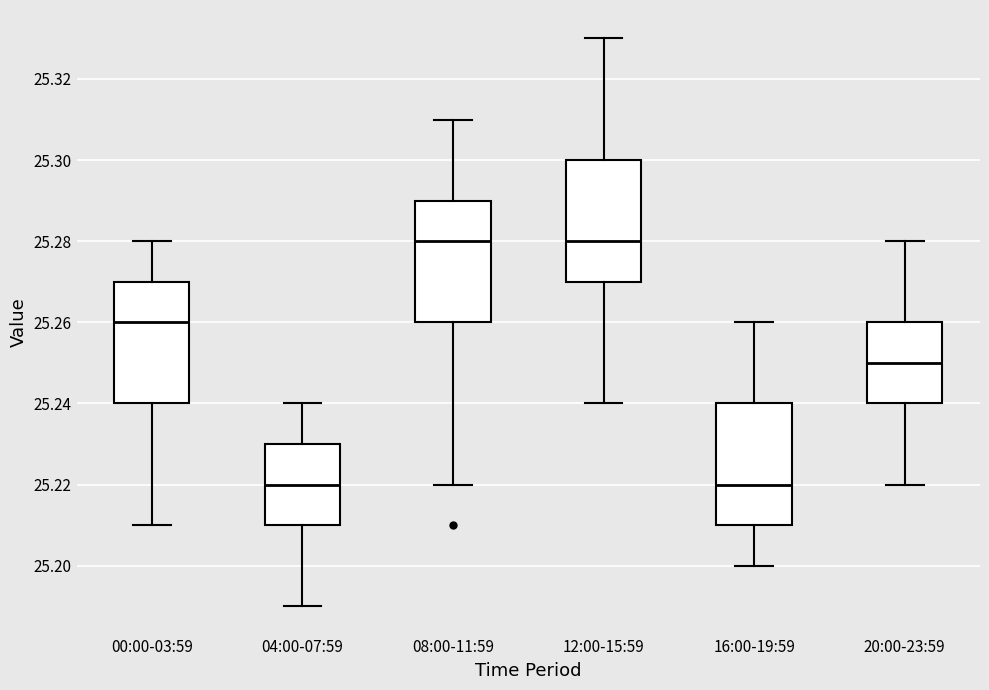

Reading left to right, read every box against the y-axis: the position of its median line, the range the box covers, and the ends of its whiskers. The values are not printed on the chart, so give them approximately, as read against the axis.

00:00-03:59: median 25.26, box 25.24 to 25.27, whiskers 25.21 to 25.28
04:00-07:59: median 25.22, box 25.21 to 25.23, whiskers 25.19 to 25.24
08:00-11:59: median 25.28, box 25.26 to 25.29, whiskers 25.22 to 25.31
12:00-15:59: median 25.28, box 25.27 to 25.30, whiskers 25.24 to 25.33
16:00-19:59: median 25.22, box 25.21 to 25.24, whiskers 25.20 to 25.26
20:00-23:59: median 25.25, box 25.24 to 25.26, whiskers 25.22 to 25.28